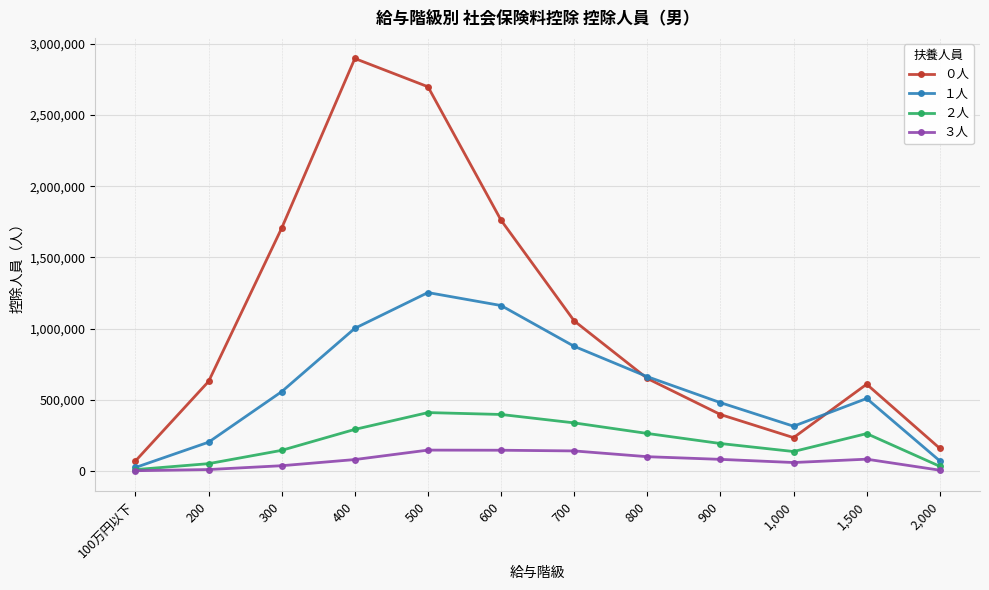

How many series are shown in this chart?

4